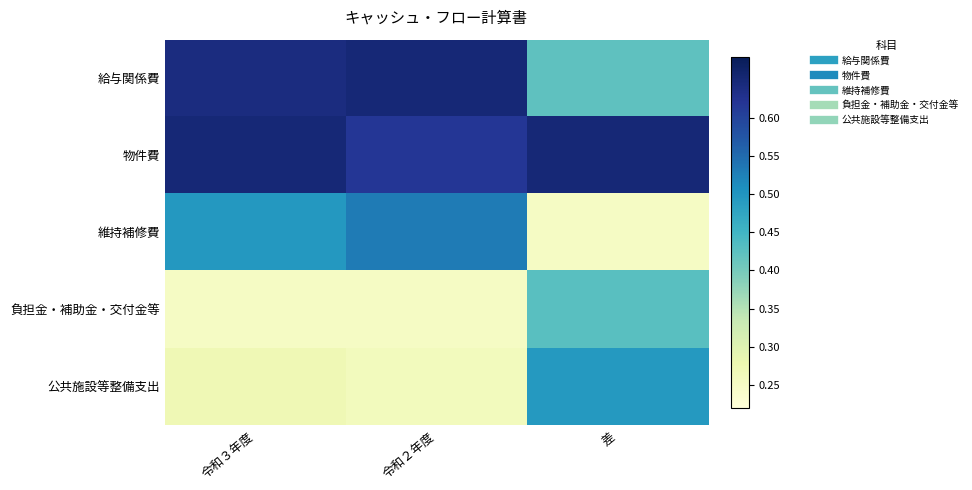

Reading left to right, extract all data points from this chart.

給与関係費: 令和３年度=0.6	令和２年度=0.7	差=0.4
物件費: 令和３年度=0.7	令和２年度=0.6	差=0.7
維持補修費: 令和３年度=0.5	令和２年度=0.5	差=0.2
負担金・補助金・交付金等: 令和３年度=0.2	令和２年度=0.2	差=0.4
公共施設等整備支出: 令和３年度=0.3	令和２年度=0.3	差=0.5